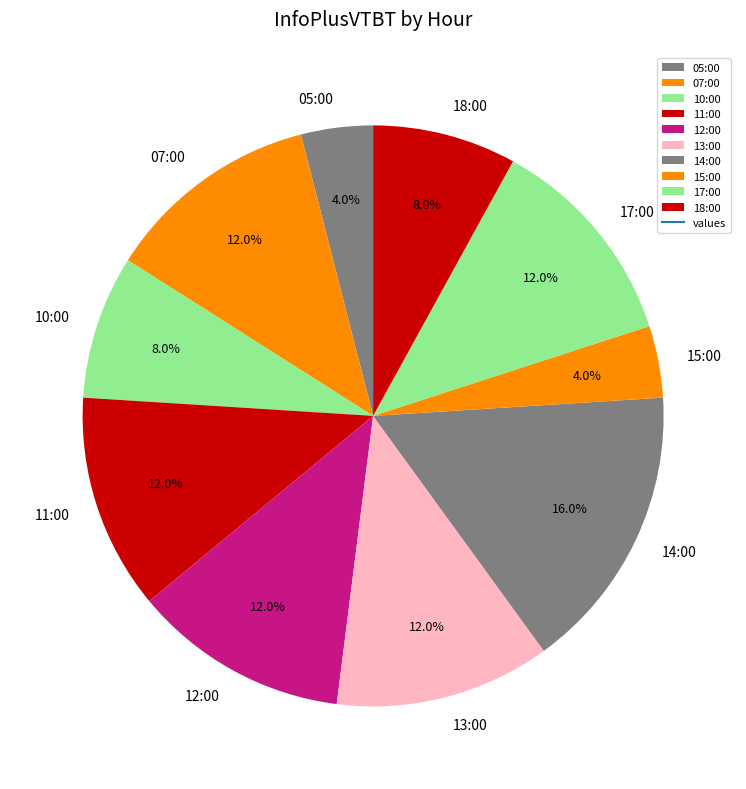

Approximately how many times larger is the value at 14:00 compared to 18:00?

2.0